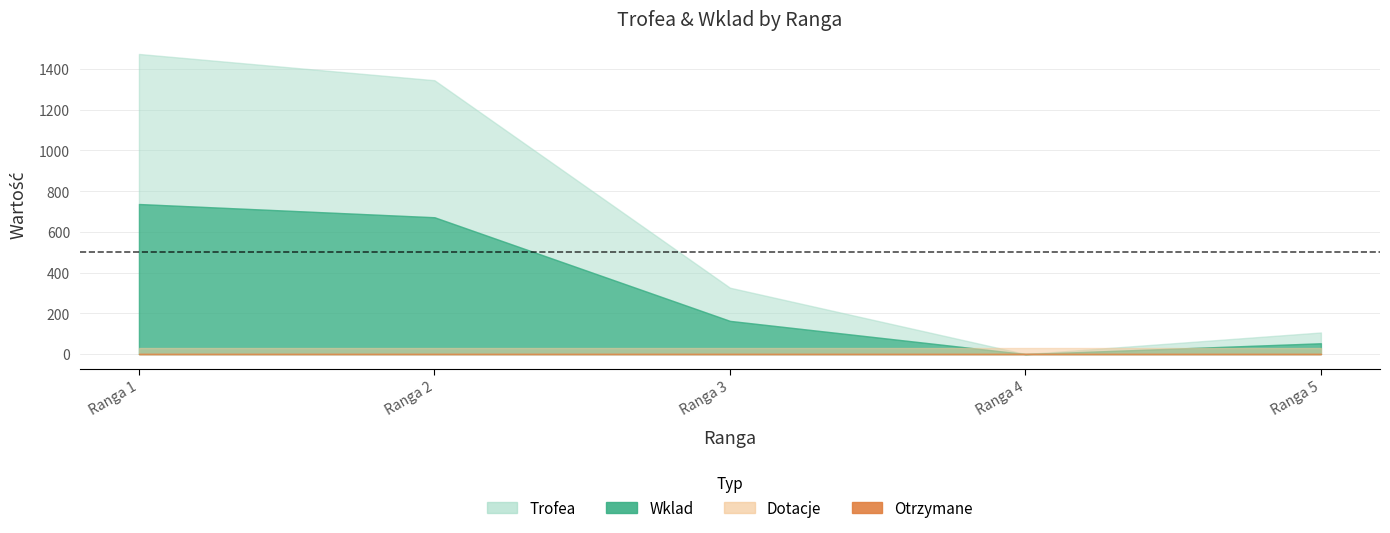

Which series has the largest total across all categories?

Trofea